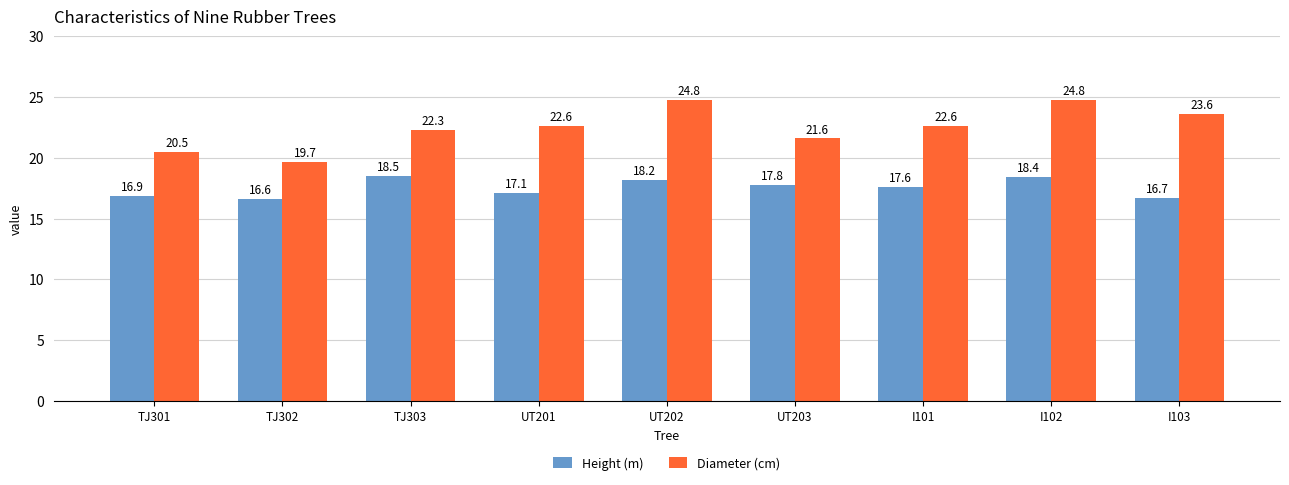

At how many categories does at least one series exceed 20?

8